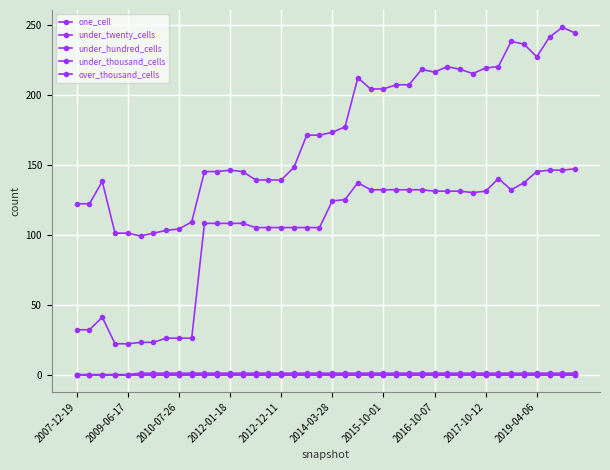

Where is one_cell nearest to the value 173?

2014-03-28